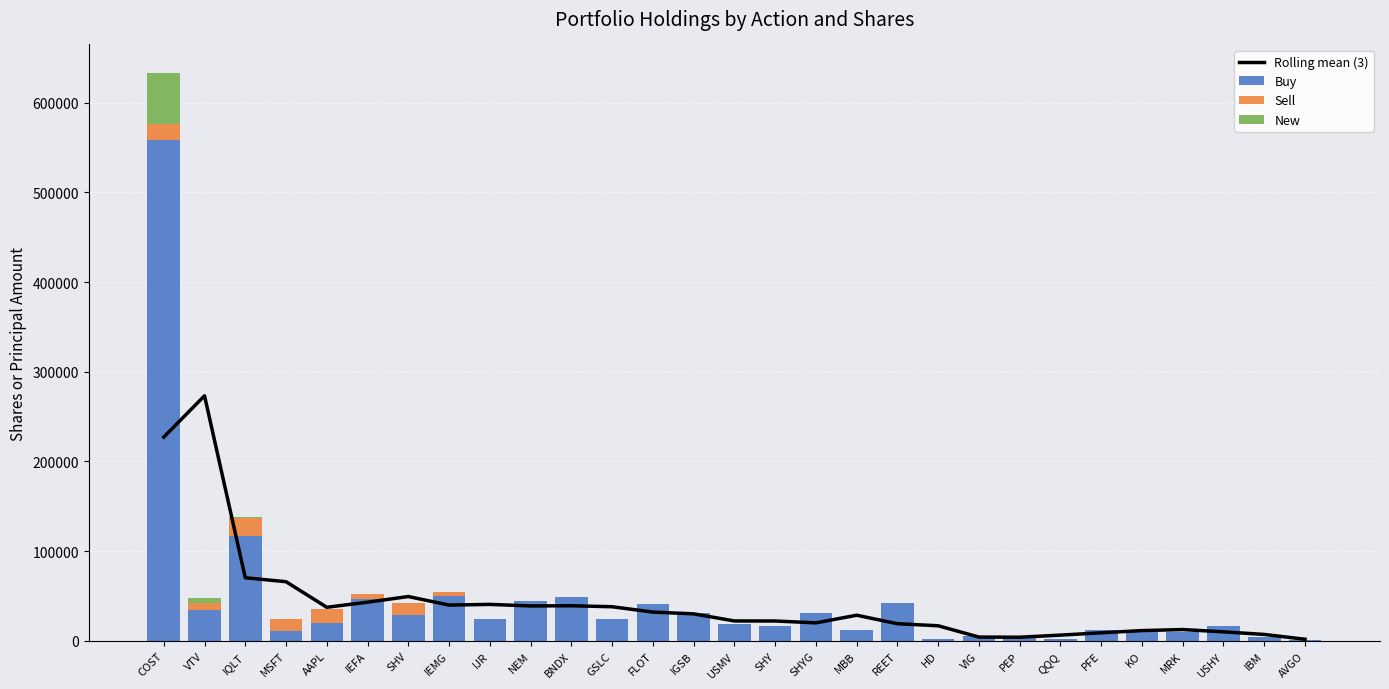

How many values in Sell are above zero?

8